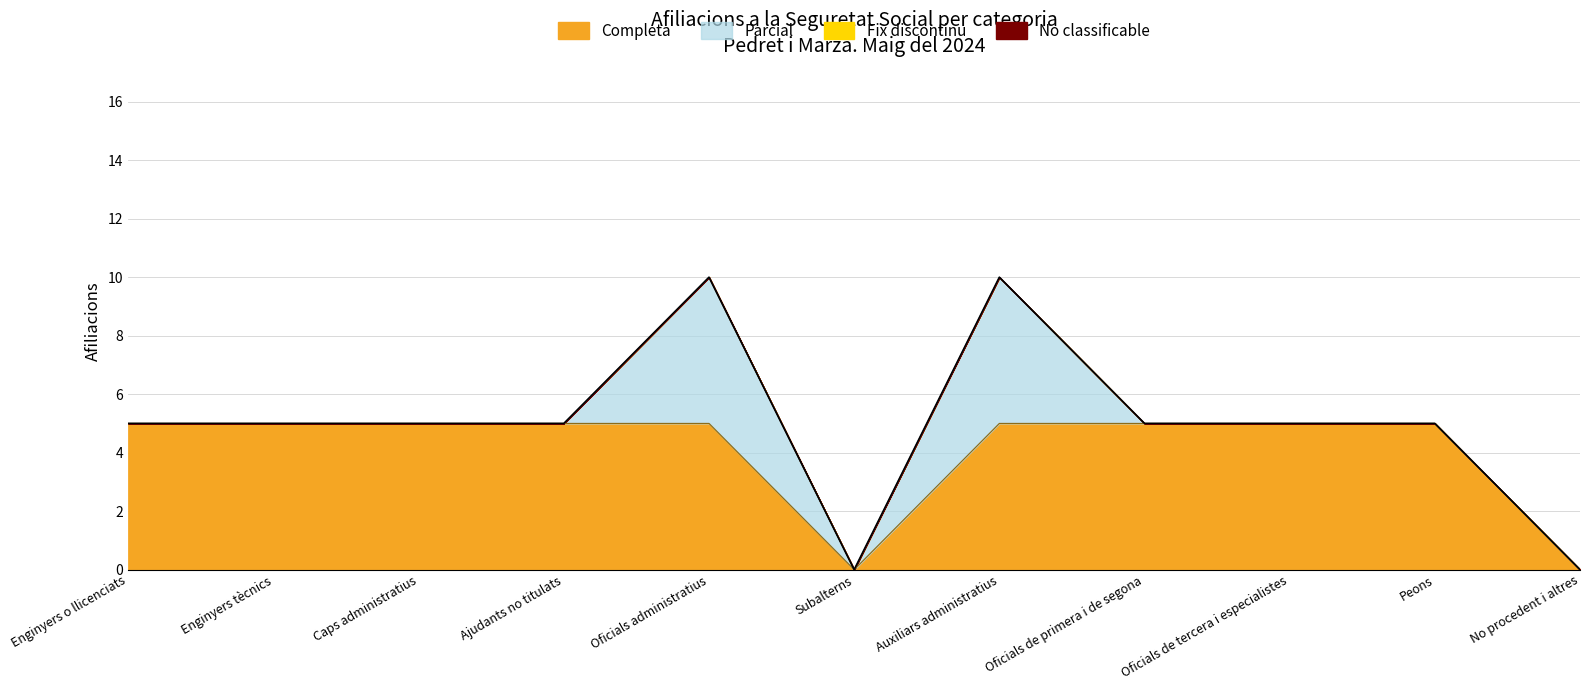

True or false: Completa and Parcial intersect in this chart.

False